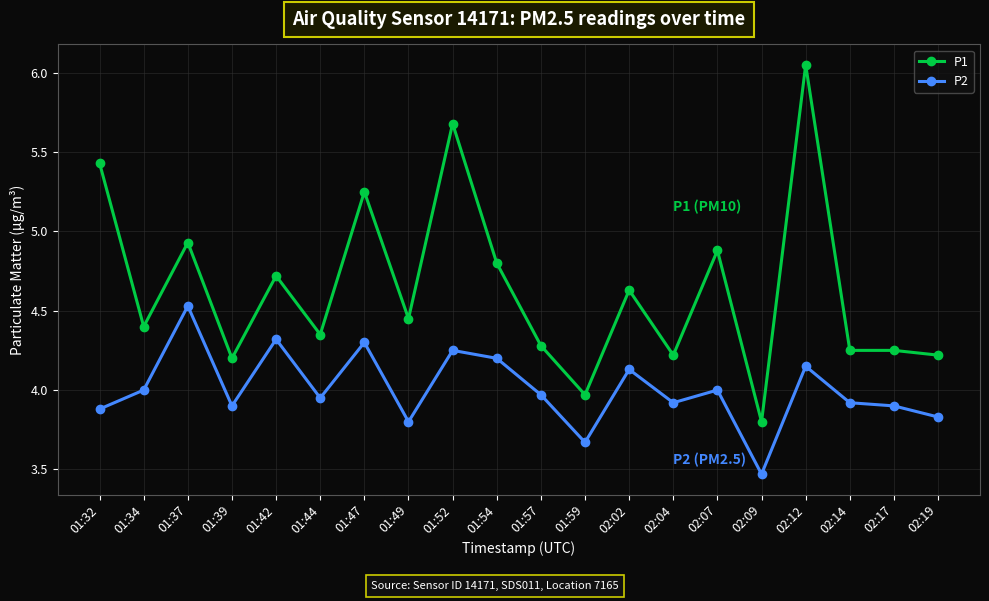

What is the sum of the P1 values at 01:59 and 01:34?

8.4